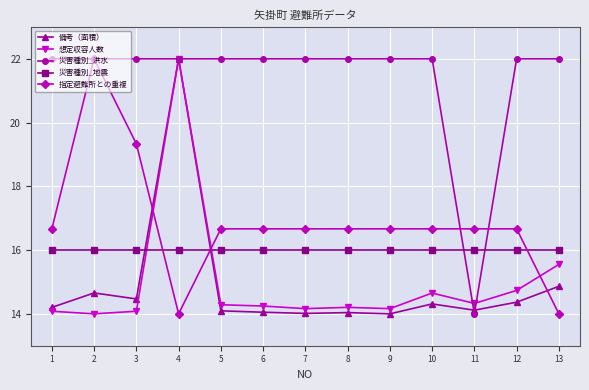

How many intersections are there between 災害種別_洪水 and 災害種別_地震?

2